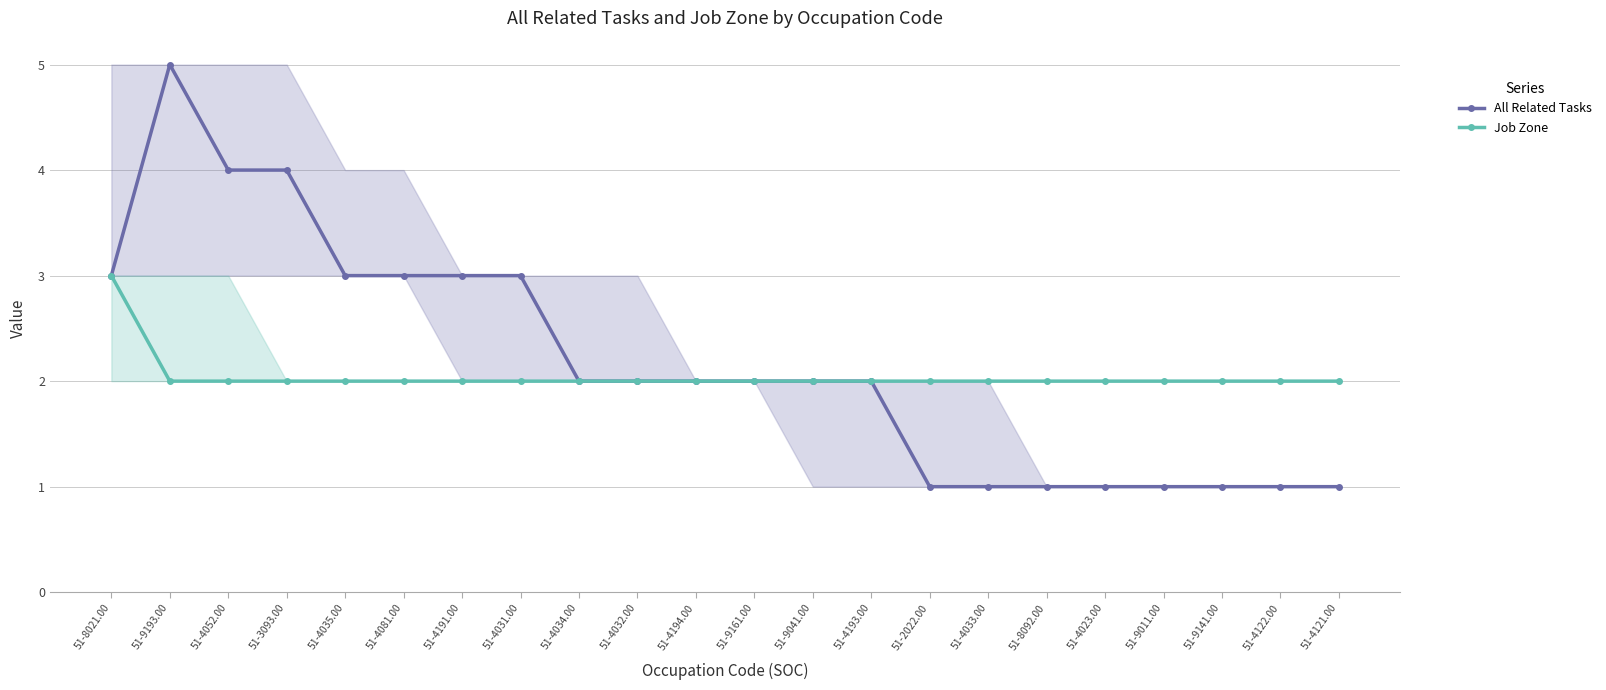

What is the sum of the Job Zone values at 51-8092.00 and 51-3093.00?

4